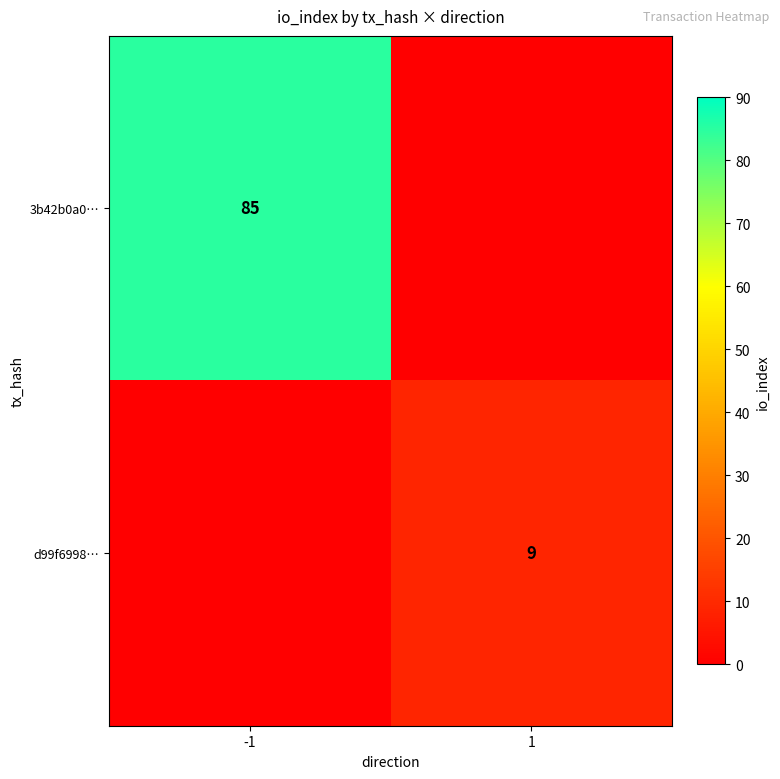

Is the value of d99f6998… at 1 greater than the value of 3b42b0a0… at -1?

No